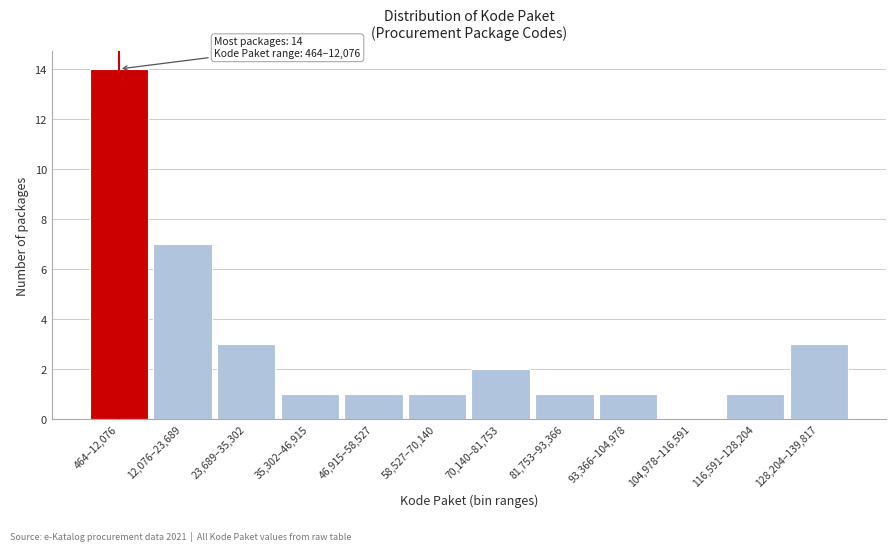

Reading left to right, transcribe all the data shown in this chart.

464–12,076=14	12,076–23,689=7	23,689–35,302=3	35,302–46,915=1	46,915–58,527=1	58,527–70,140=1	70,140–81,753=2	81,753–93,366=1	93,366–104,978=1	104,978–116,591=0	116,591–128,204=1	128,204–139,817=3